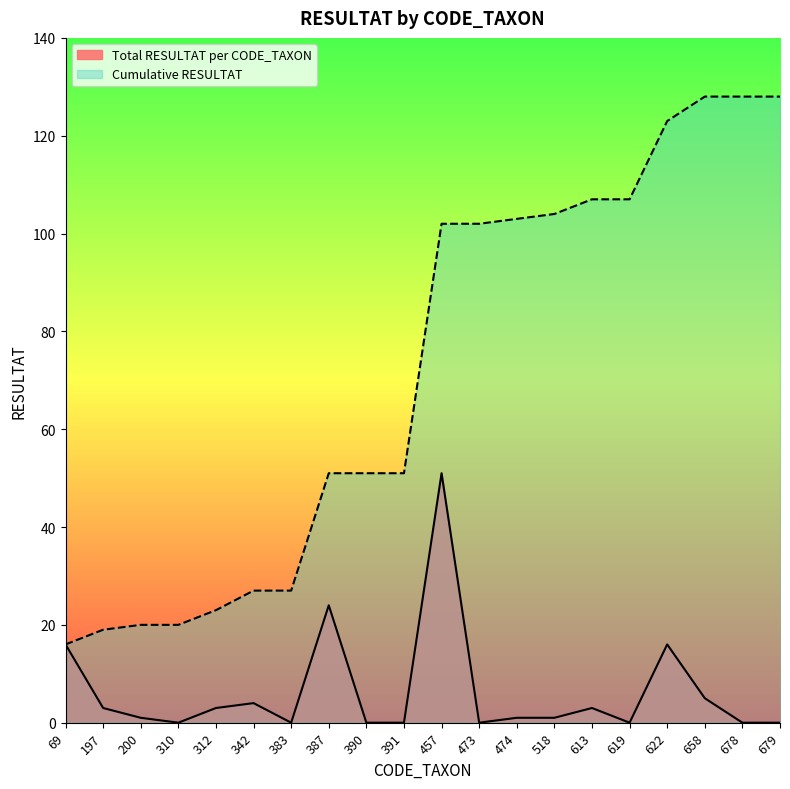

Does the chart display data point markers on the line(s)?

No